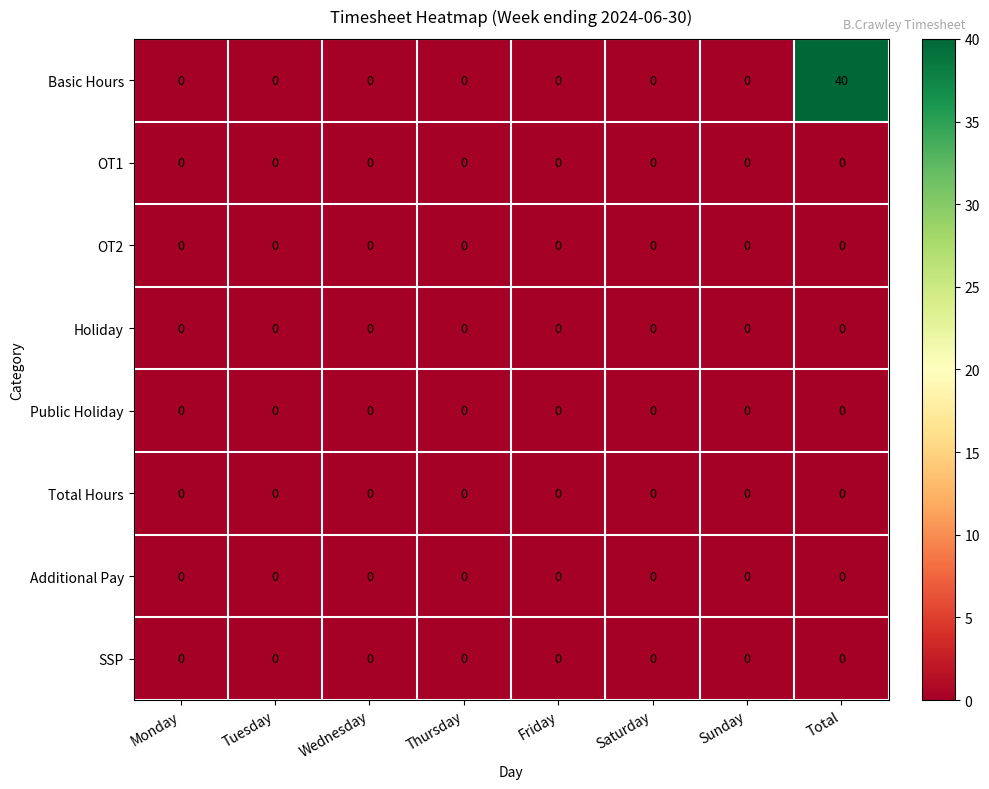

Which series has the largest range (max minus min)?

Basic Hours